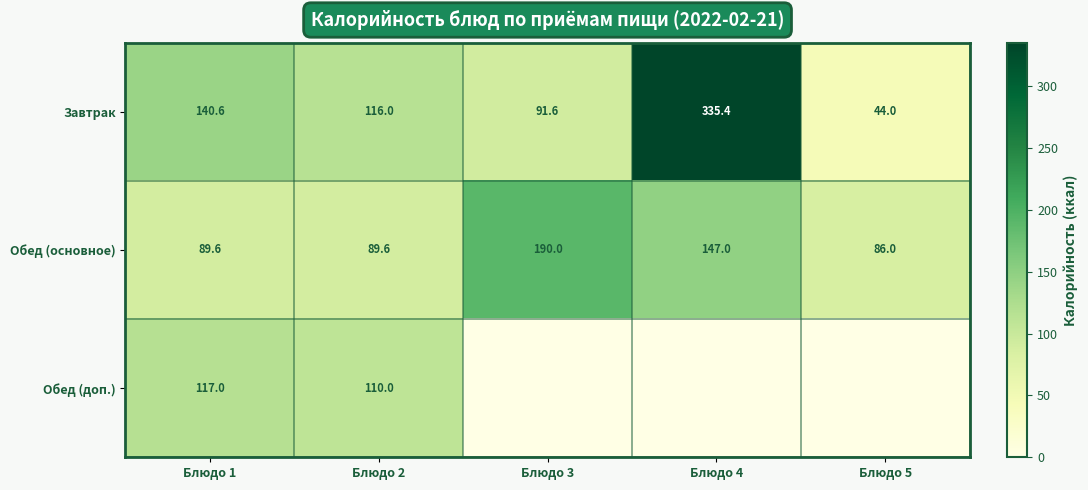

What is the maximum value shown in the chart?

335.4